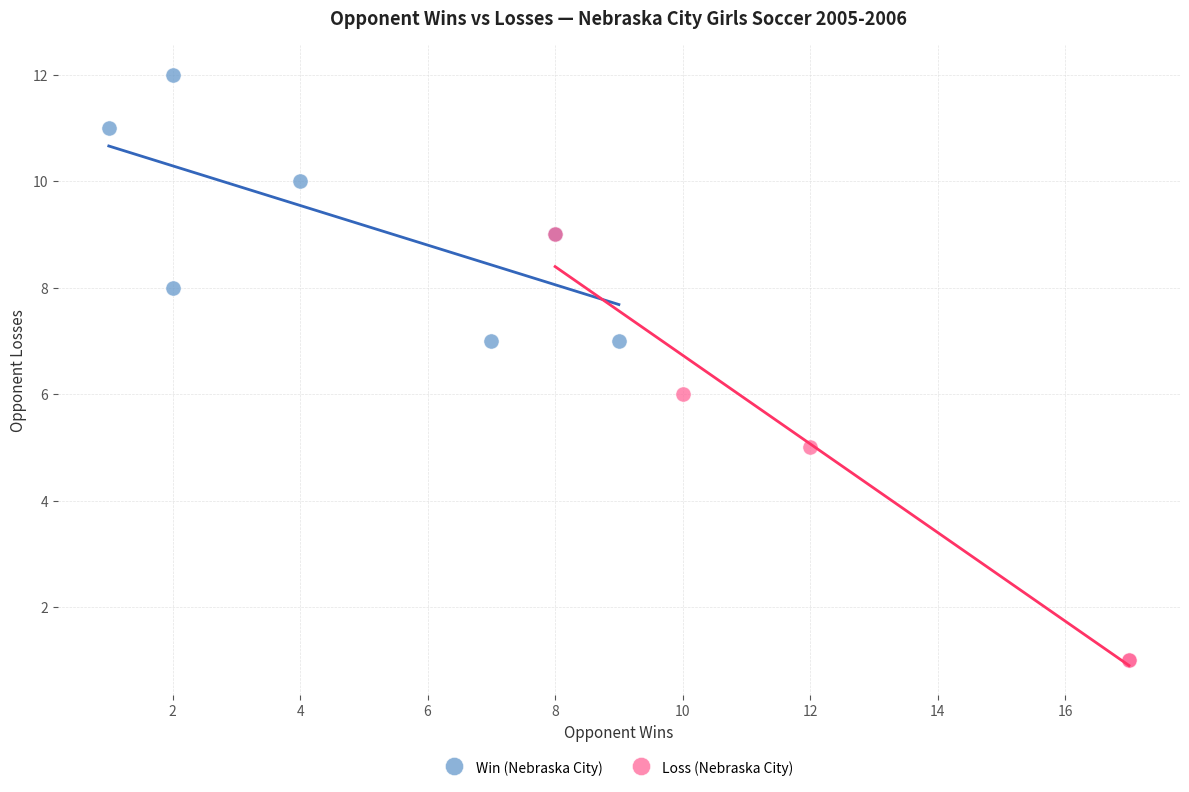

Which series contains the lowest Y value?

Loss (Nebraska City)